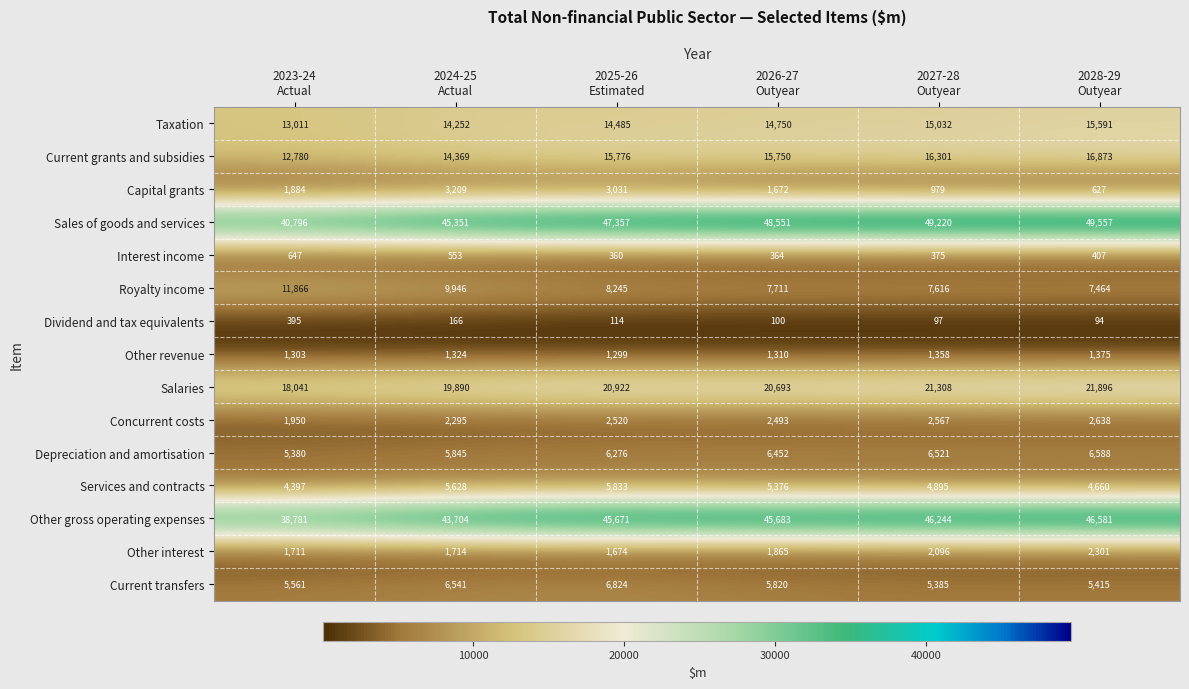

Which series has the largest range (max minus min)?

Sales of goods and services